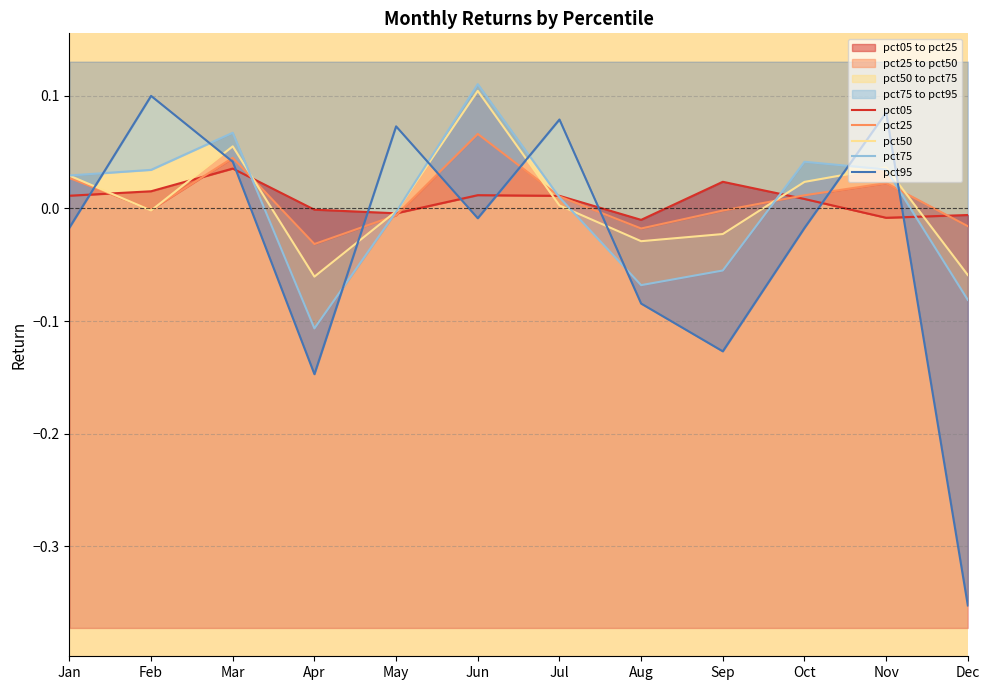

Reading right to left, list all the values displayed in this chart.

pct05: Dec=-0.0	Nov=-0.0	Oct=0.0	Sep=0.0	Aug=-0.0	Jul=0.0	Jun=0.0	May=-0.0	Apr=-0.0	Mar=0.0	Feb=0.0	Jan=0.0
pct25: Dec=-0.0	Nov=0.0	Oct=0.0	Sep=-0.0	Aug=-0.0	Jul=0.0	Jun=0.1	May=-0.0	Apr=-0.0	Mar=0.0	Feb=-0.0	Jan=0.0
pct50: Dec=-0.1	Nov=0.0	Oct=0.0	Sep=-0.0	Aug=-0.0	Jul=0.0	Jun=0.1	May=-0.0	Apr=-0.1	Mar=0.1	Feb=-0.0	Jan=0.0
pct75: Dec=-0.1	Nov=0.0	Oct=0.0	Sep=-0.1	Aug=-0.1	Jul=0.0	Jun=0.1	May=-0.0	Apr=-0.1	Mar=0.1	Feb=0.0	Jan=0.0
pct95: Dec=-0.4	Nov=0.1	Oct=-0.0	Sep=-0.1	Aug=-0.1	Jul=0.1	Jun=-0.0	May=0.1	Apr=-0.1	Mar=0.0	Feb=0.1	Jan=-0.0